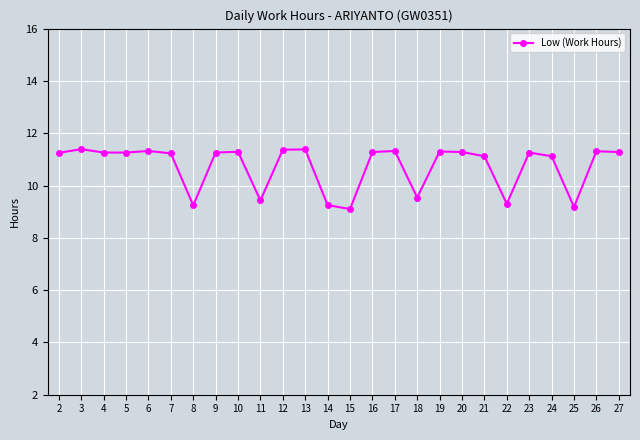

What is the greatest value displayed?

11.4